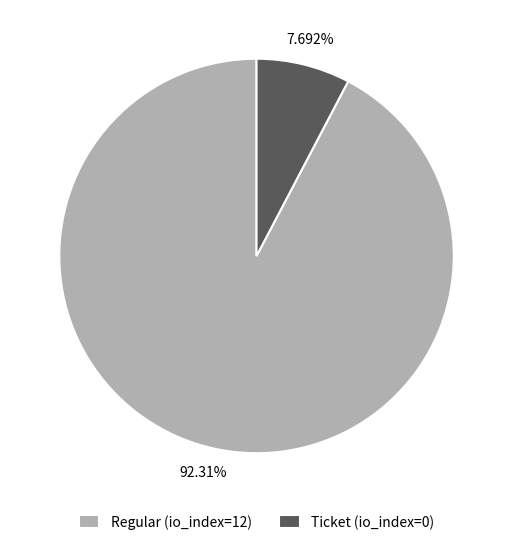

Combined, do Regular (io_index=12) and Ticket (io_index=0) account for over 50%?

Yes